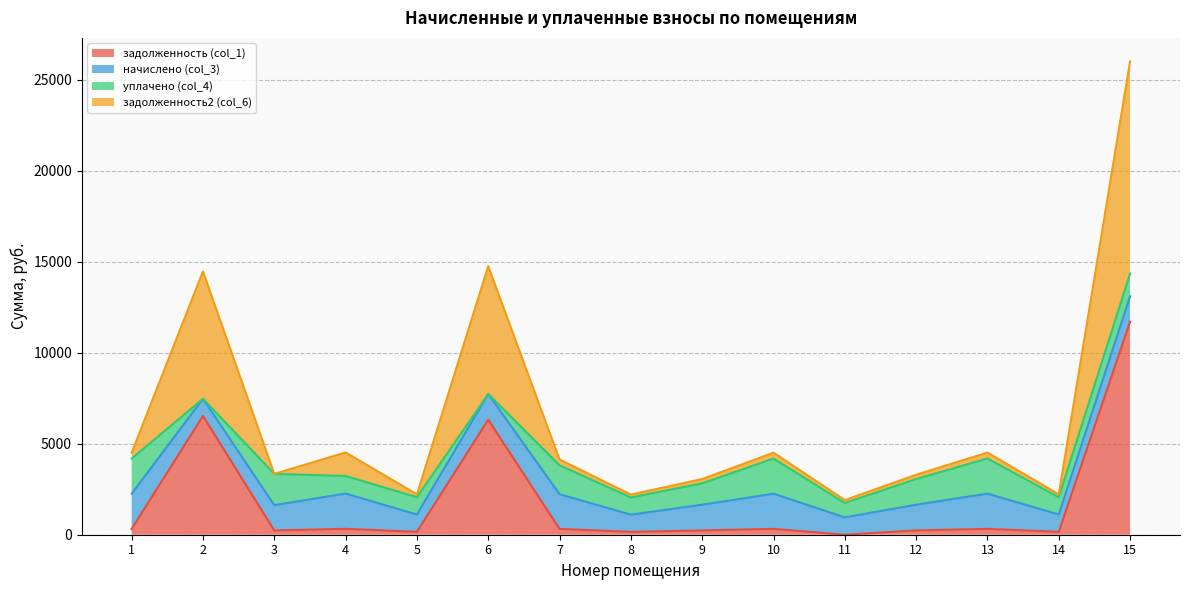

At which category is the sum across all series the highest?

15